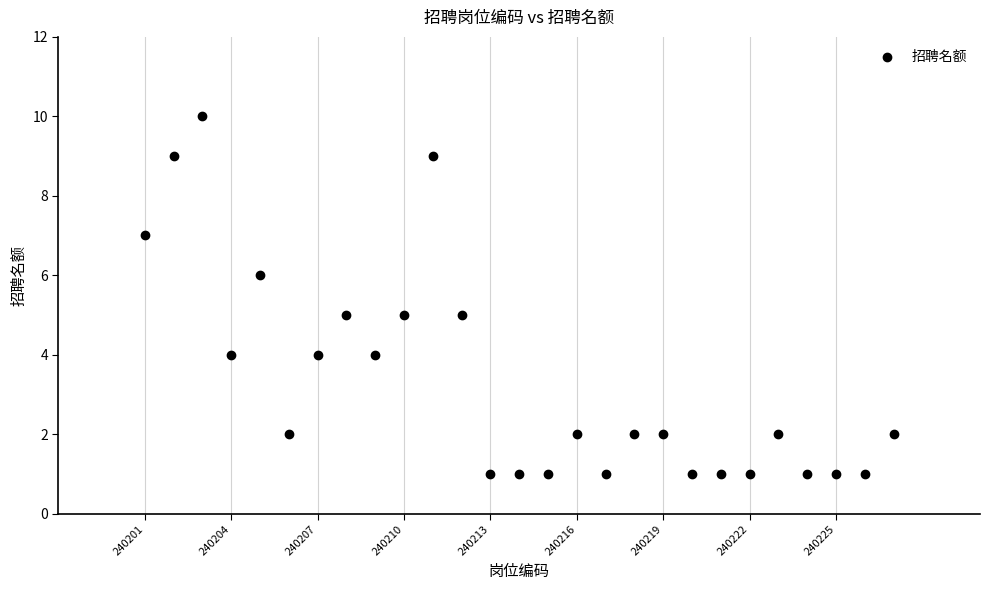

What is the range of Y values (max minus min)?

9